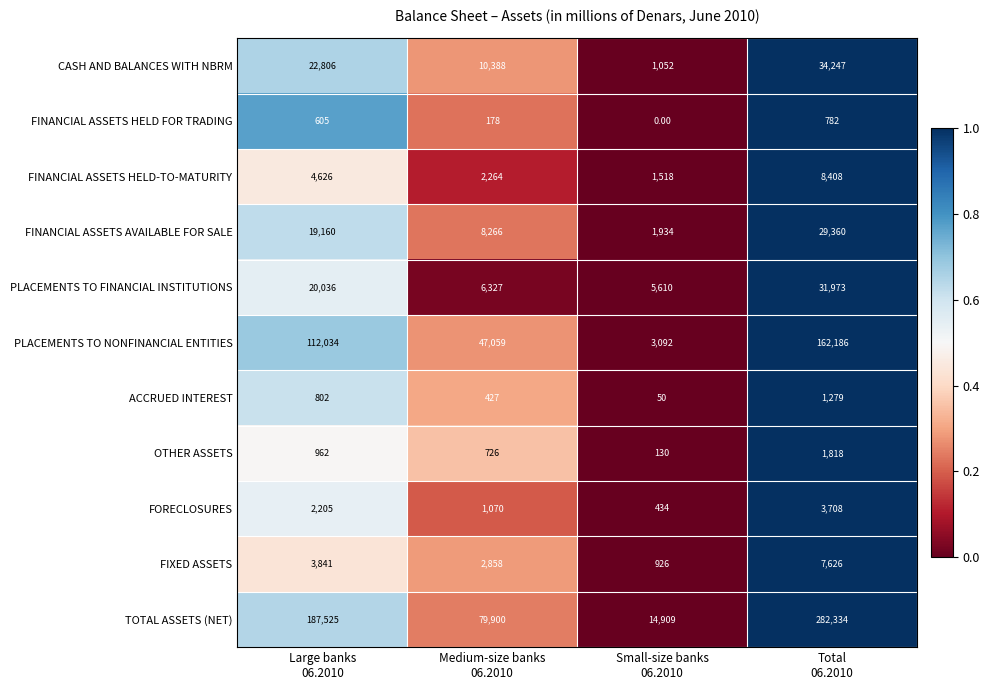

Count the number of categories in the chart.

4